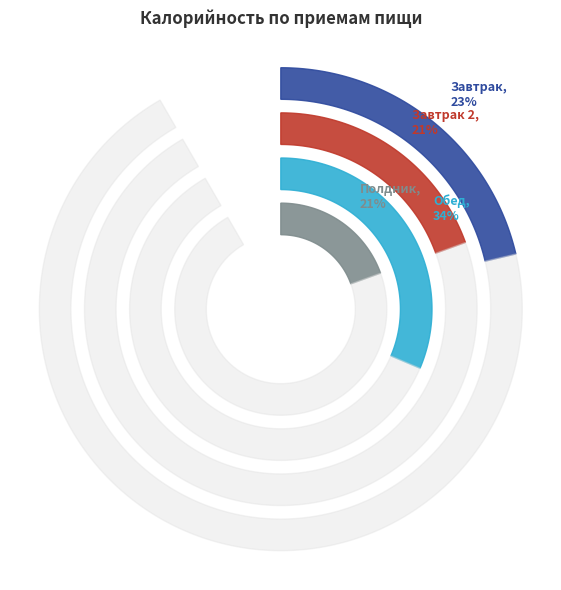

Which category has the smallest portion of the pie?

Завтрак 2